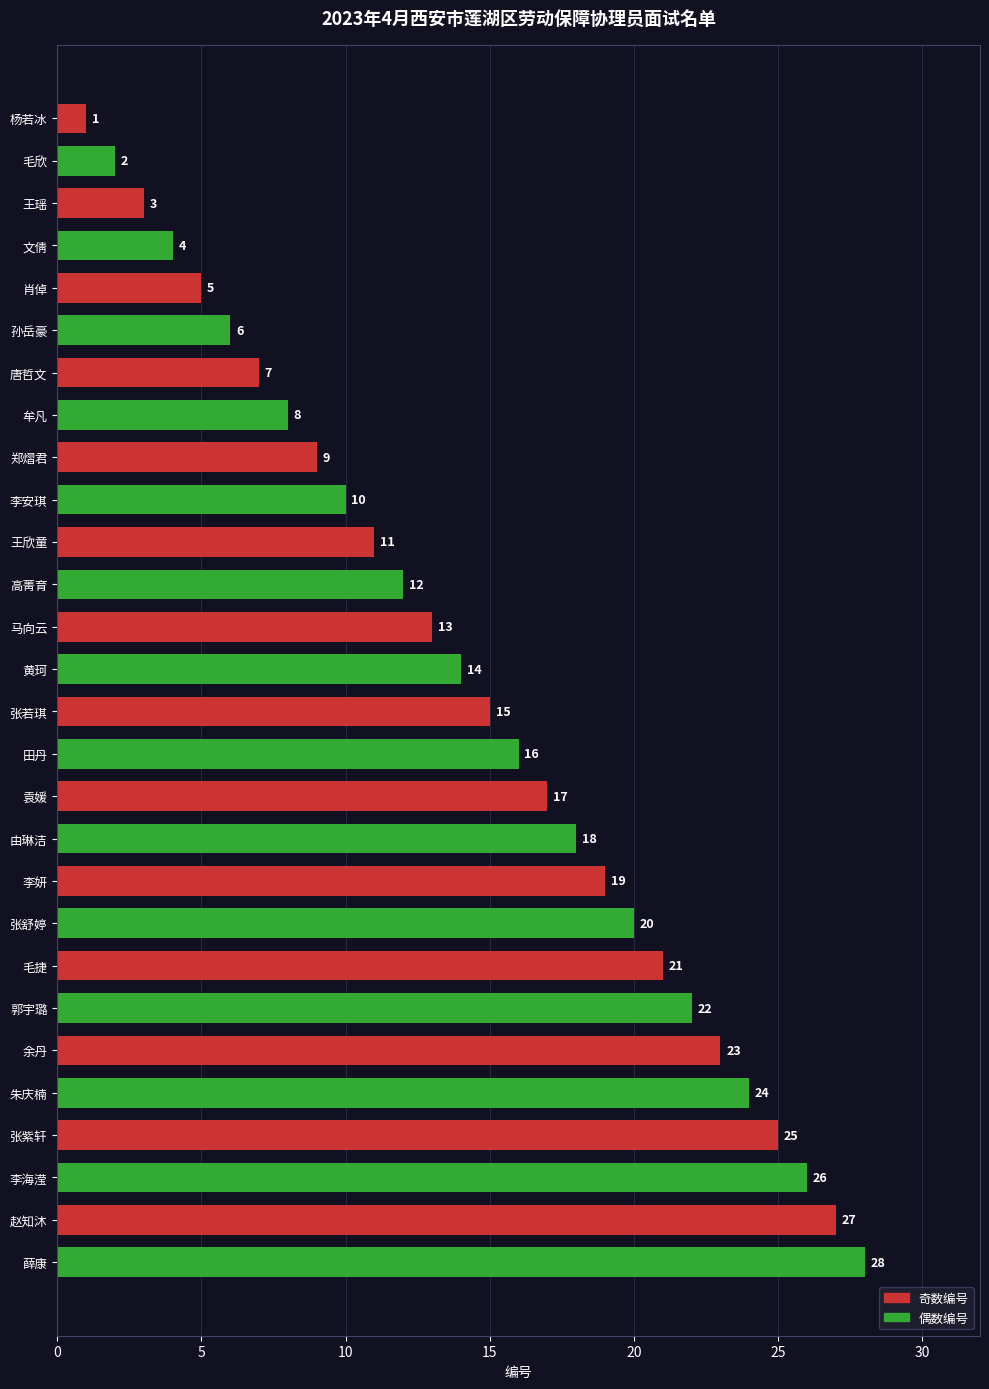

What value does the data have at 由琳洁, to the nearest 10?

20